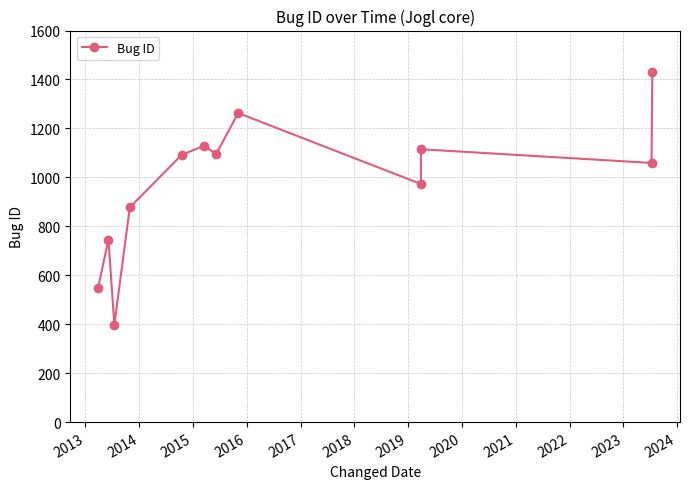

What is the sum of the values at 2013 and 2015?

1623